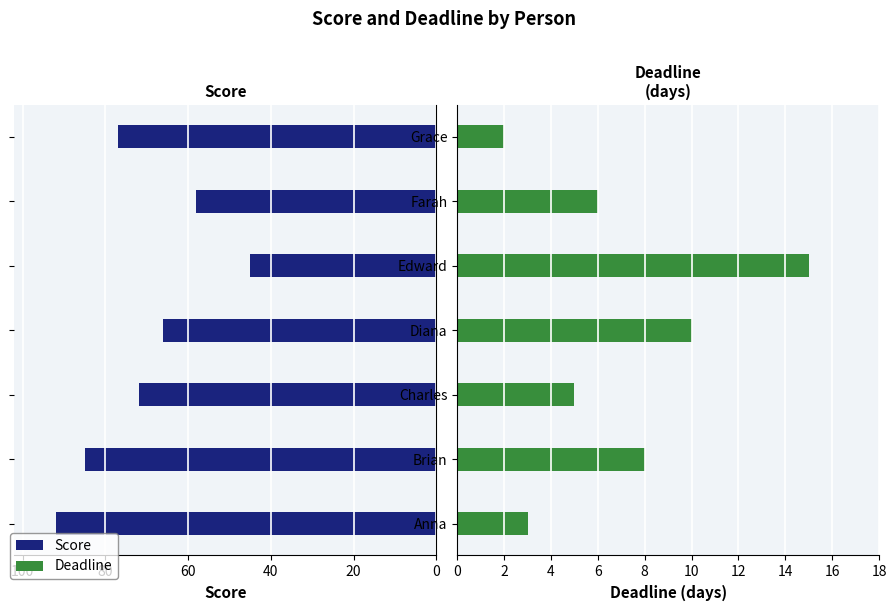

Which series has the largest total across all categories?

Score